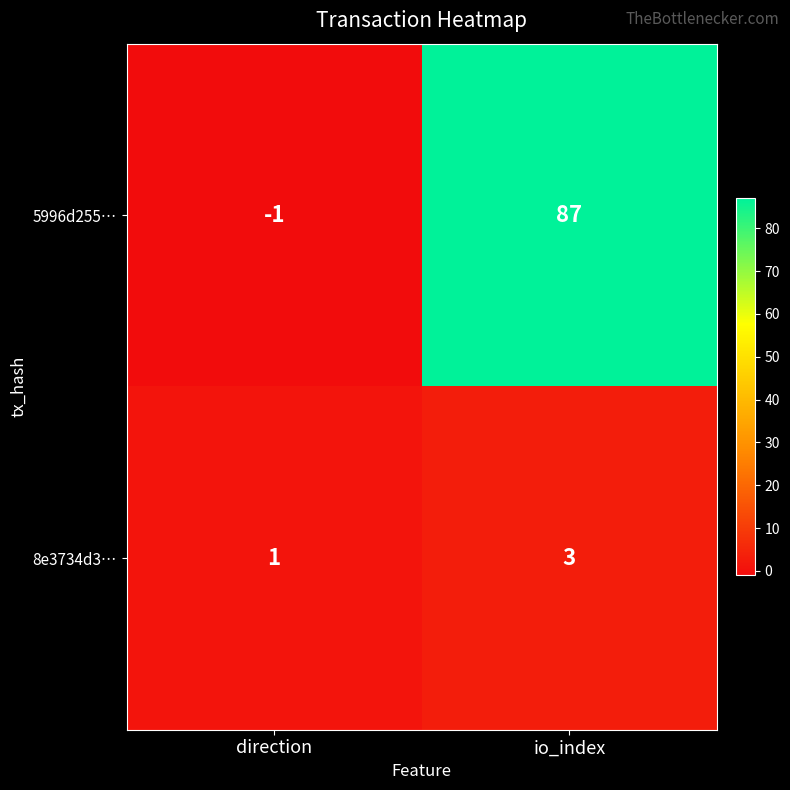

What is the sum of all 8e3734d3… values?

4